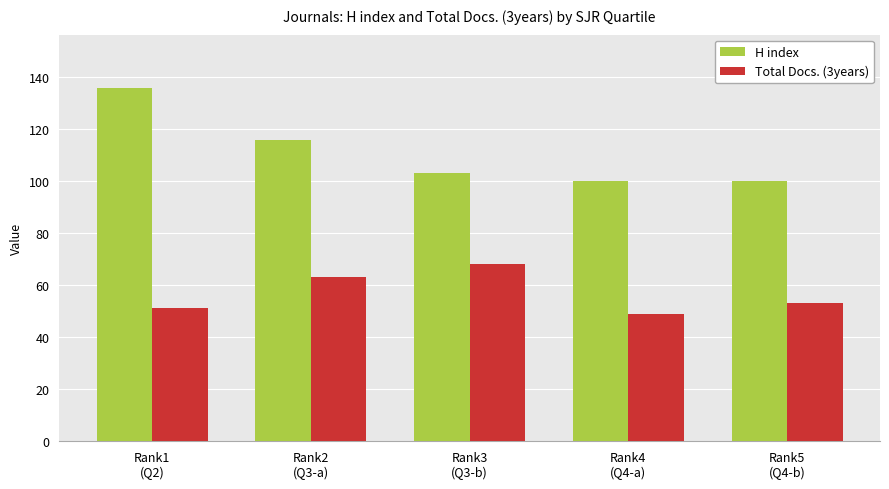

Reading left to right, transcribe all the data shown in this chart.

H index: 136	116	103	100	100
Total Docs. (3years): 51	63	68	49	53